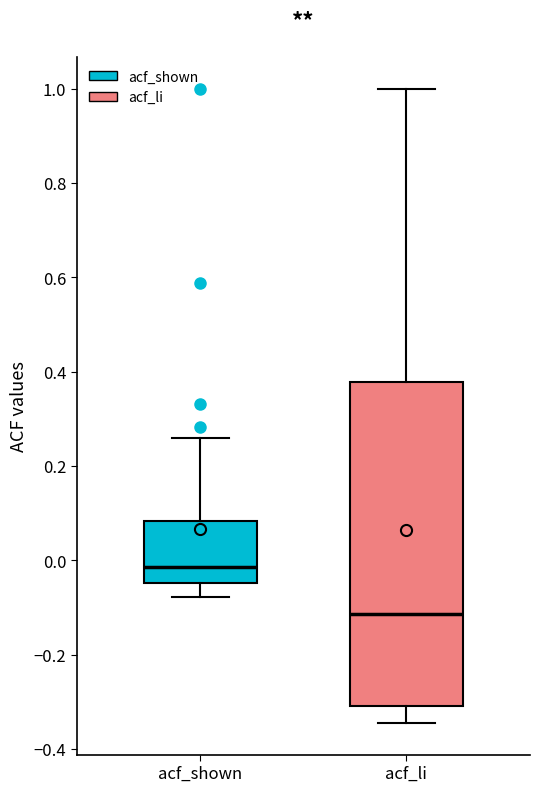

Which box has the highest median line?

acf_shown